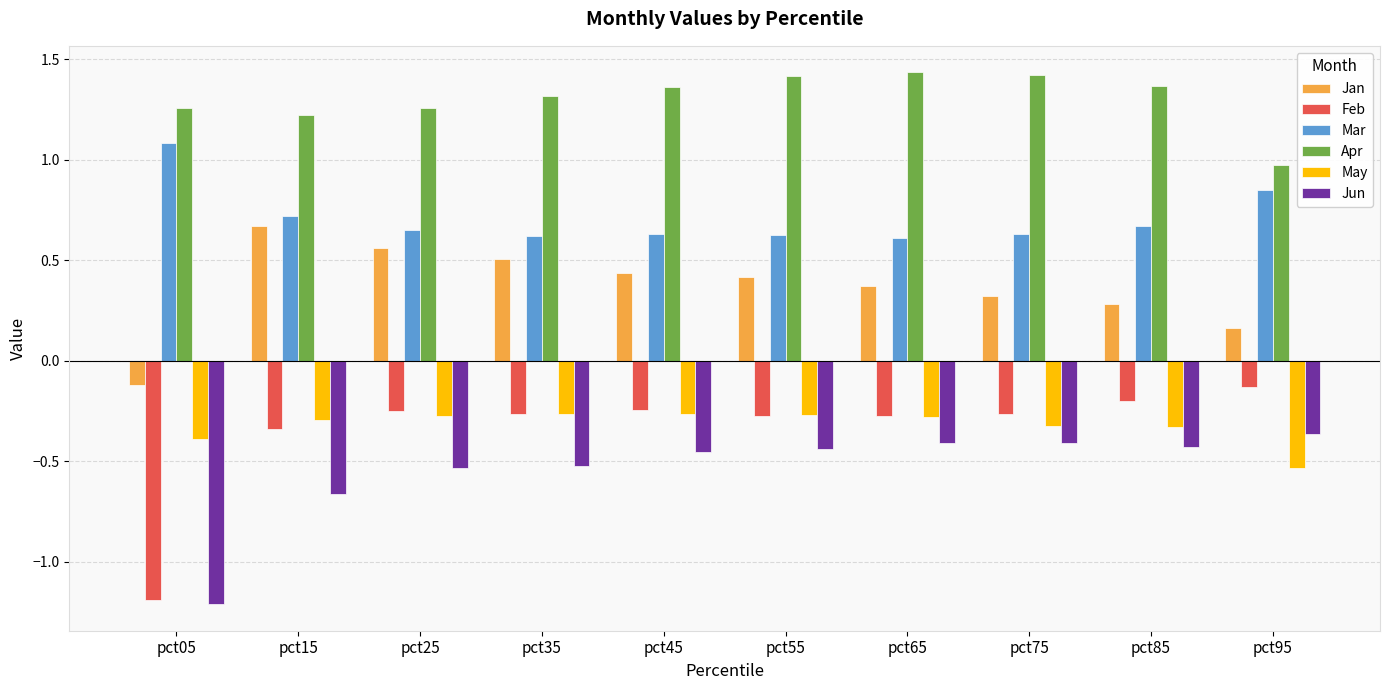

Are the bars horizontal?

No